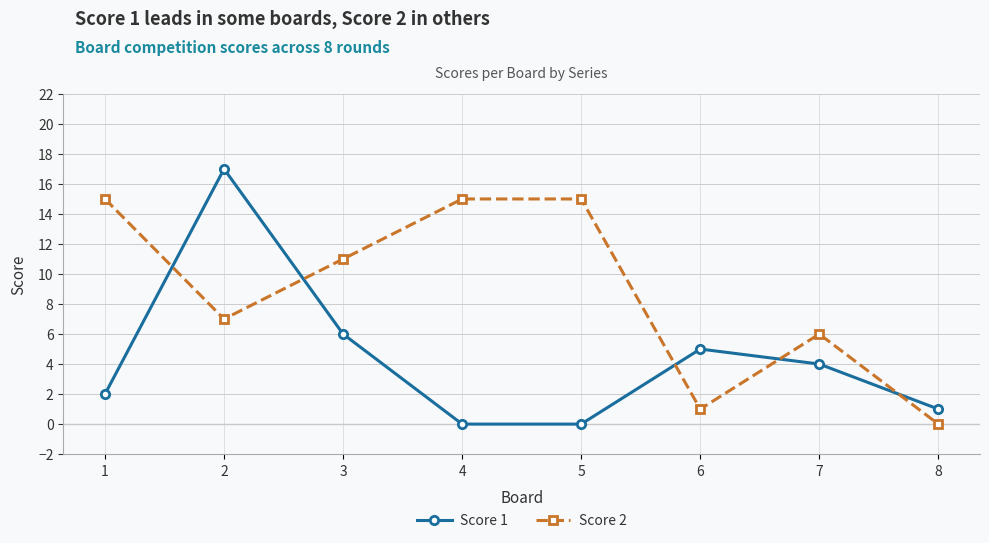

The Score 1 series shows 1 at 8. True or false?

True